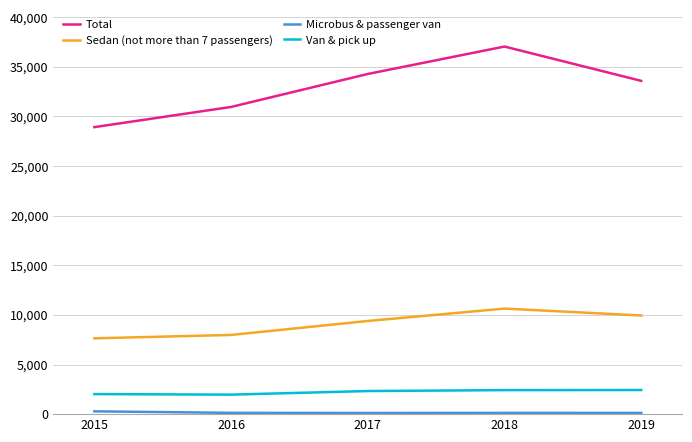

Between 2016 and 2018, which series saw the biggest shift?

Total